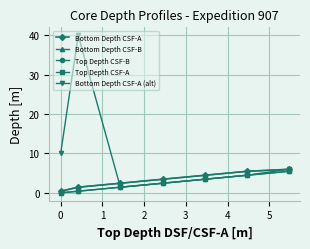

What is the lowest value of the Bottom Depth CSF-A (alt) series?

1.4